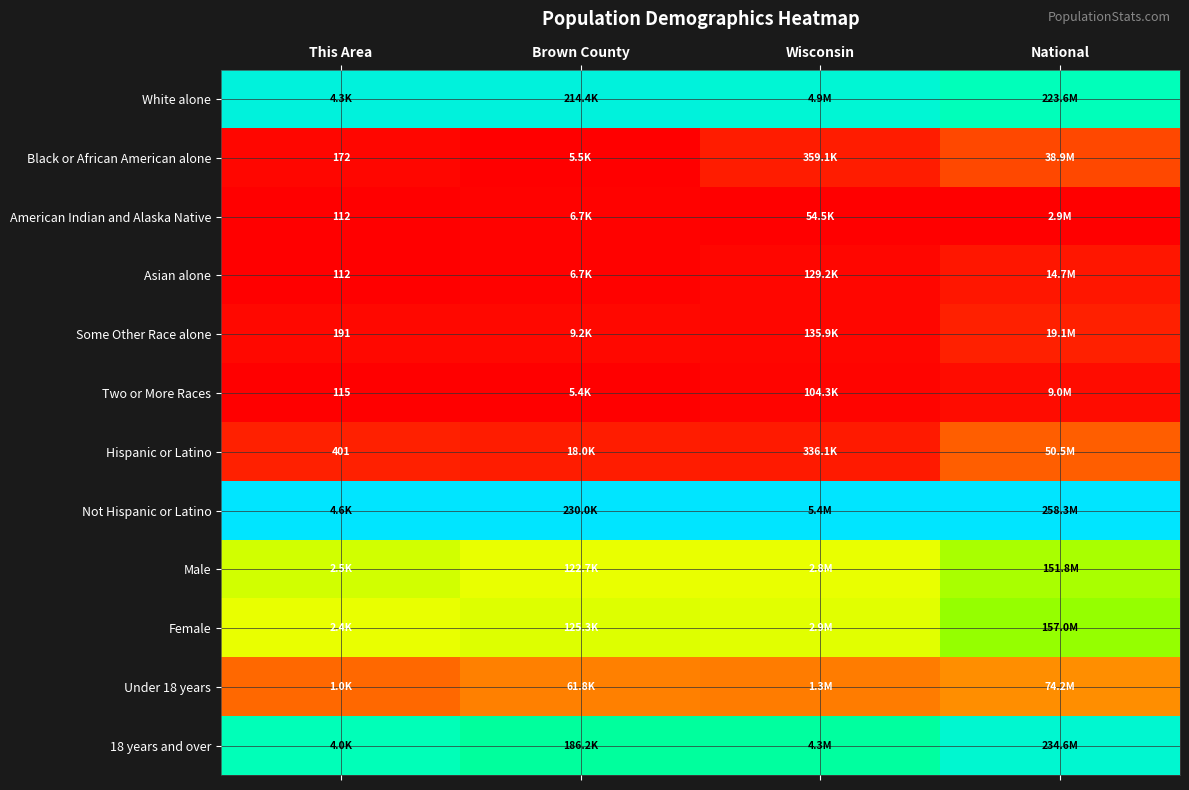

The value of Black or African American alone at Brown County is 0.0. True or false?

False